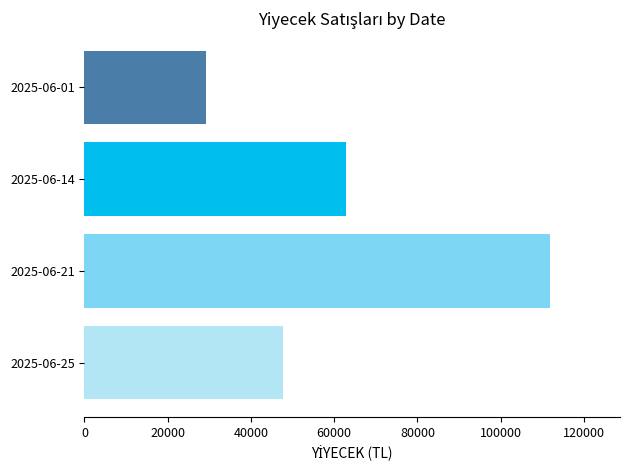

Reading top to bottom, extract all data points from this chart.

29140.0	62860.1	111865.0	47775.0